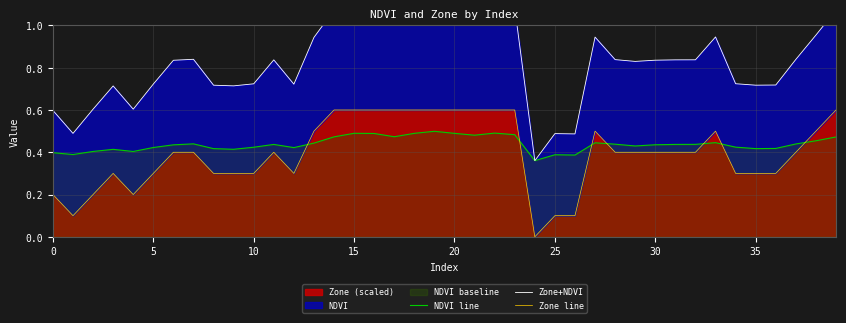

Between 20 and 16, which series saw the biggest shift?

Zone+NDVI